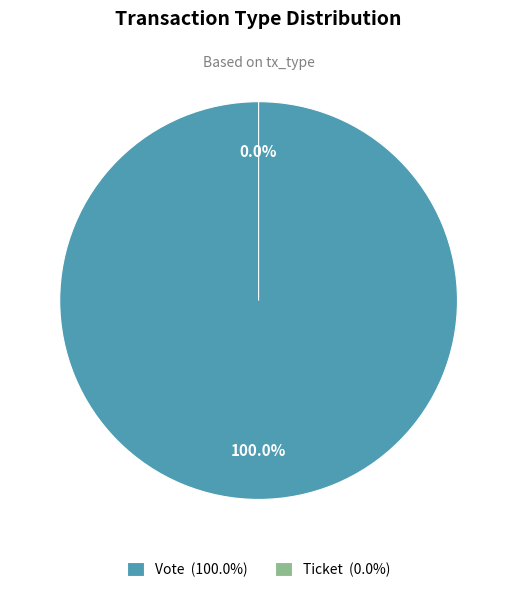

To the nearest percent, what is the difference between the Vote and Ticket slice percentages?

100%